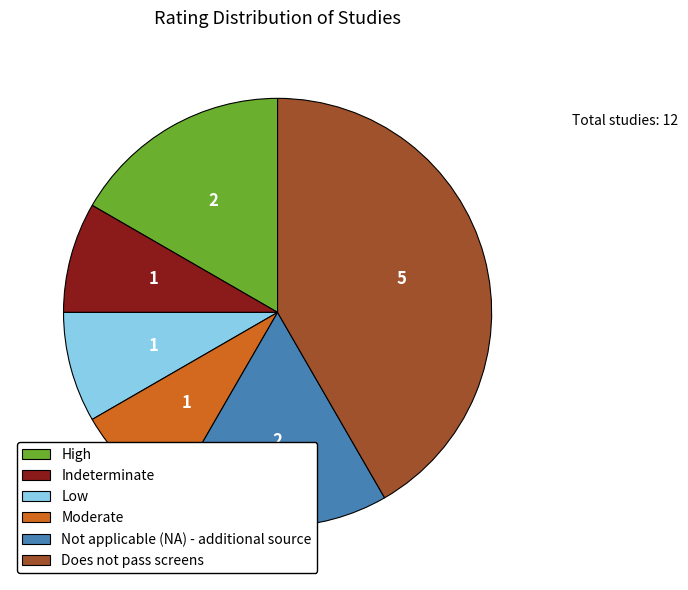

Does High represent more than half of the total?

No